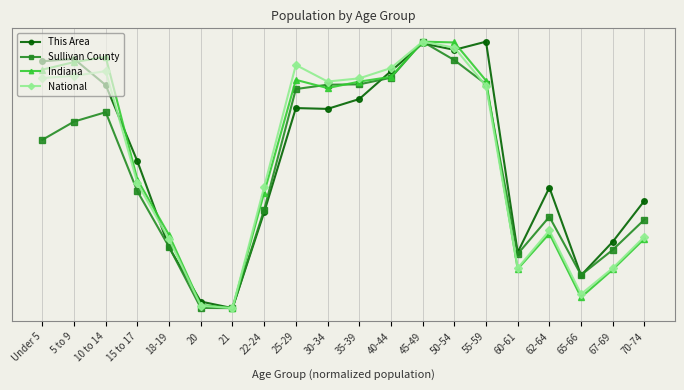

What position from the left is Under 5?

1